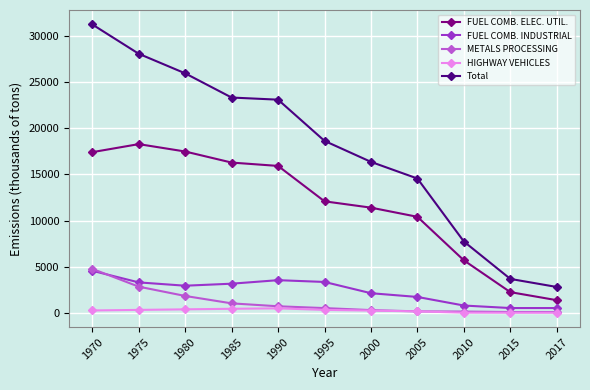

What is the sum of all METALS PROCESSING values?

12616.8